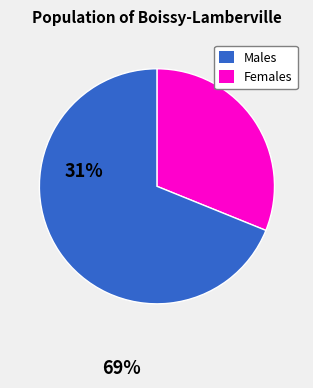

Is there a majority slice in this chart?

Yes